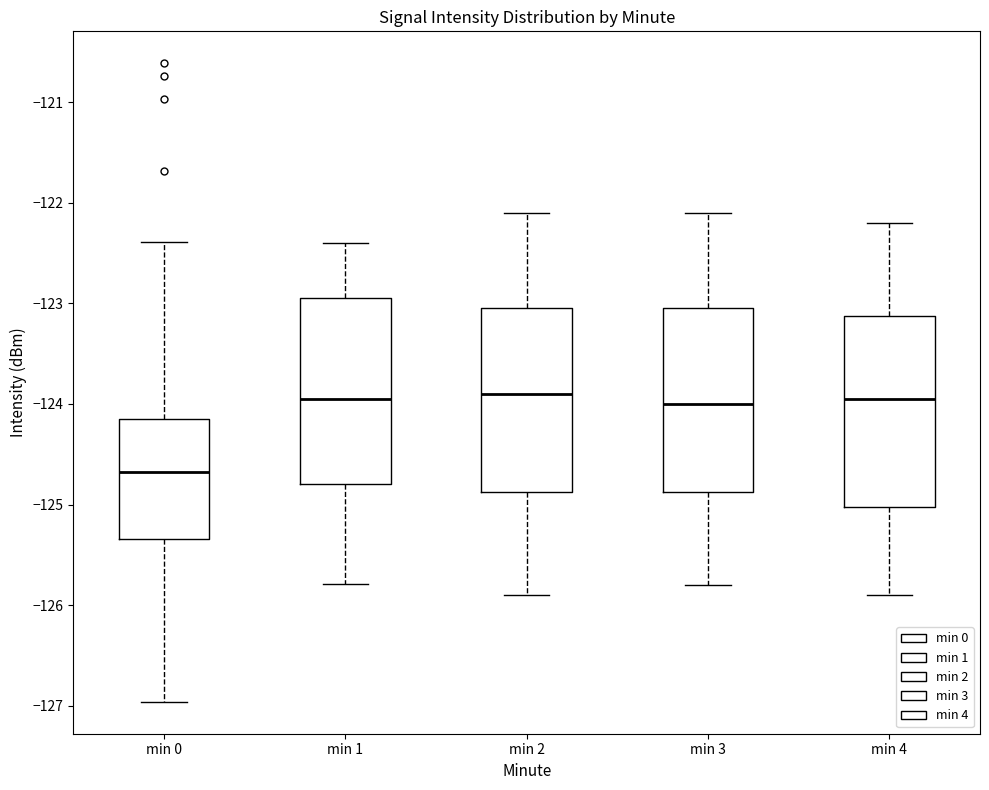

Which box's median line is the lowest?

min 0